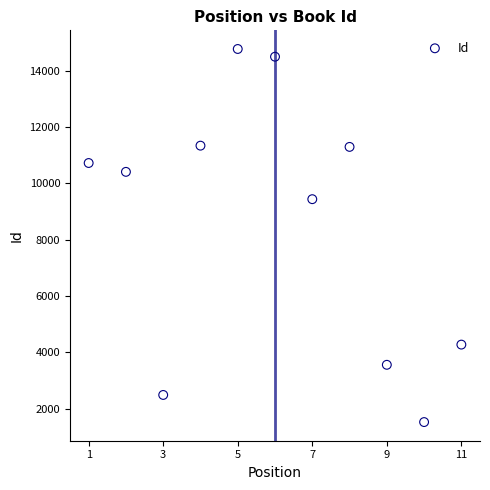

What is the average X value?

6